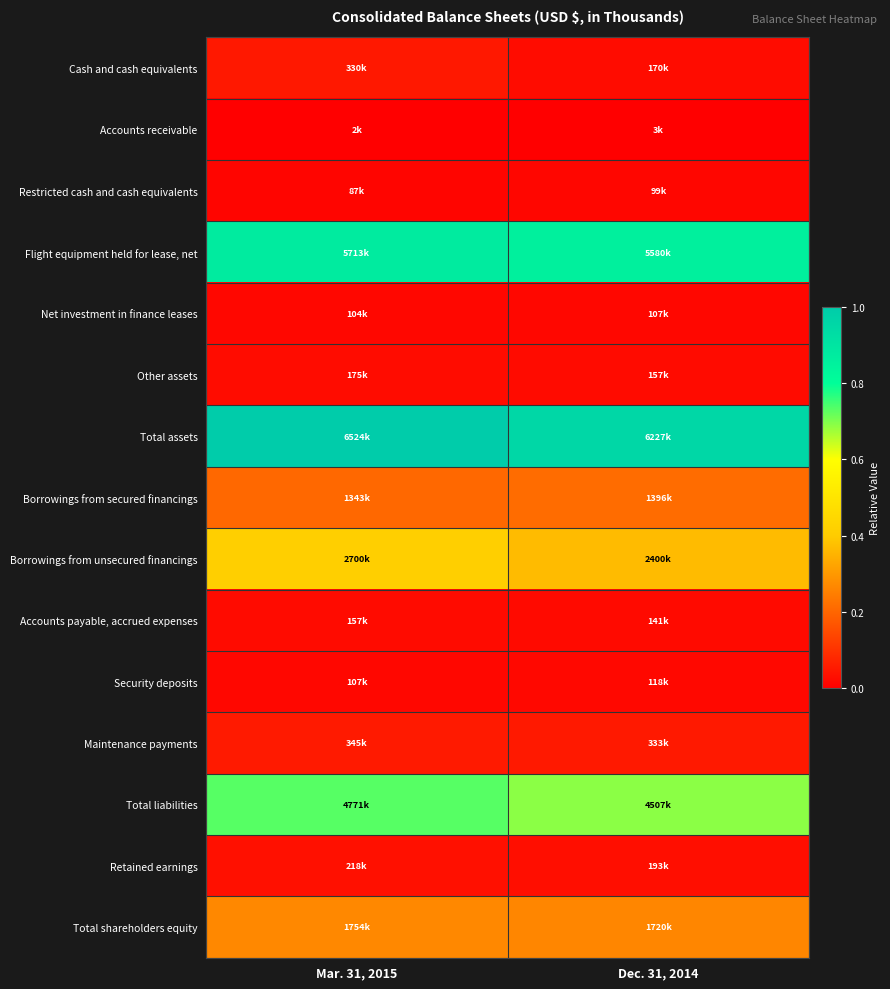

Reading left to right, what are all the values shown in this chart?

Cash and cash equivalents: Mar. 31, 2015=0.1	Dec. 31, 2014=0.0
Accounts receivable: Mar. 31, 2015=0.0	Dec. 31, 2014=0.0
Restricted cash and cash equivalents: Mar. 31, 2015=0.0	Dec. 31, 2014=0.0
Flight equipment held for lease, net: Mar. 31, 2015=0.9	Dec. 31, 2014=0.9
Net investment in finance leases: Mar. 31, 2015=0.0	Dec. 31, 2014=0.0
Other assets: Mar. 31, 2015=0.0	Dec. 31, 2014=0.0
Total assets: Mar. 31, 2015=1.0	Dec. 31, 2014=1.0
Borrowings from secured financings: Mar. 31, 2015=0.2	Dec. 31, 2014=0.2
Borrowings from unsecured financings: Mar. 31, 2015=0.4	Dec. 31, 2014=0.4
Accounts payable, accrued expenses: Mar. 31, 2015=0.0	Dec. 31, 2014=0.0
Security deposits: Mar. 31, 2015=0.0	Dec. 31, 2014=0.0
Maintenance payments: Mar. 31, 2015=0.1	Dec. 31, 2014=0.1
Total liabilities: Mar. 31, 2015=0.7	Dec. 31, 2014=0.7
Retained earnings: Mar. 31, 2015=0.0	Dec. 31, 2014=0.0
Total shareholders equity: Mar. 31, 2015=0.3	Dec. 31, 2014=0.3